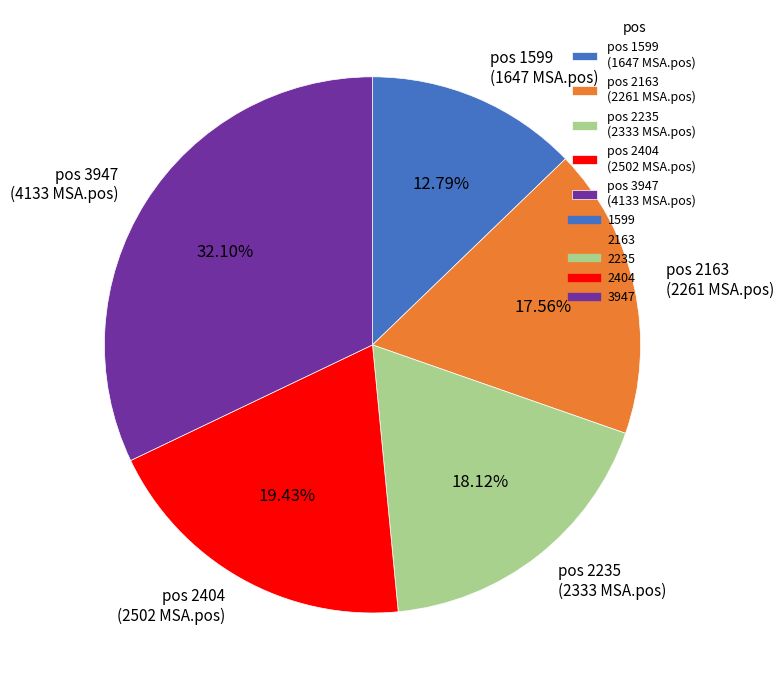

Combined, do pos 1599 (1647 MSA.pos) and pos 3947 (4133 MSA.pos) account for over 50%?

No